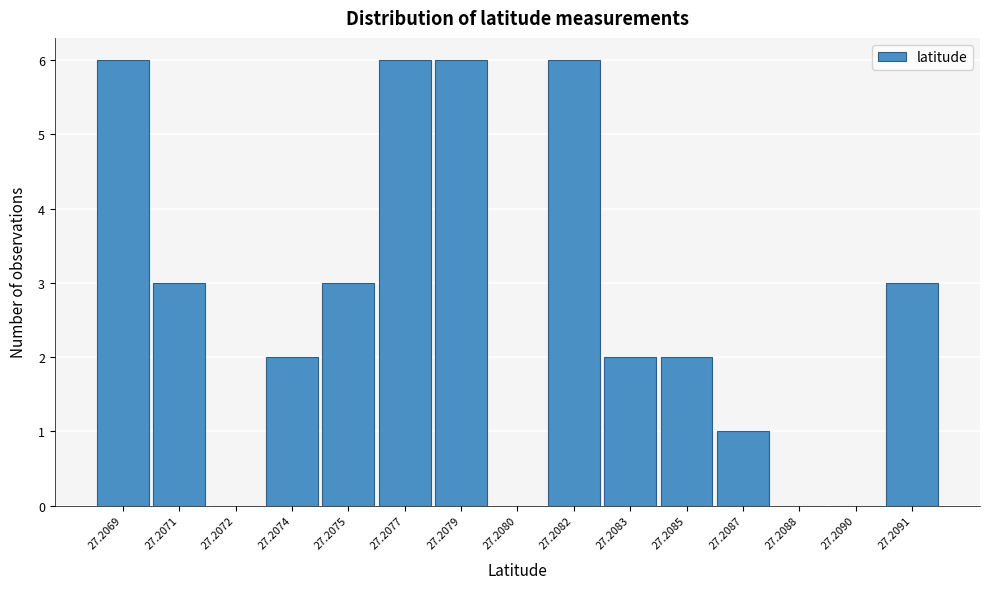

Reading right to left, what are all the values shown in this chart?

27.2091=3	27.2090=0	27.2088=0	27.2087=1	27.2085=2	27.2083=2	27.2082=6	27.2080=0	27.2079=6	27.2077=6	27.2075=3	27.2074=2	27.2072=0	27.2071=3	27.2069=6